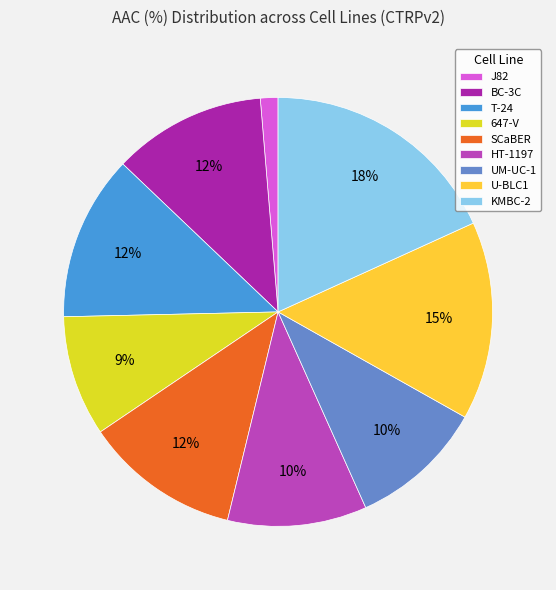

Which category has the smallest portion of the pie?

J82